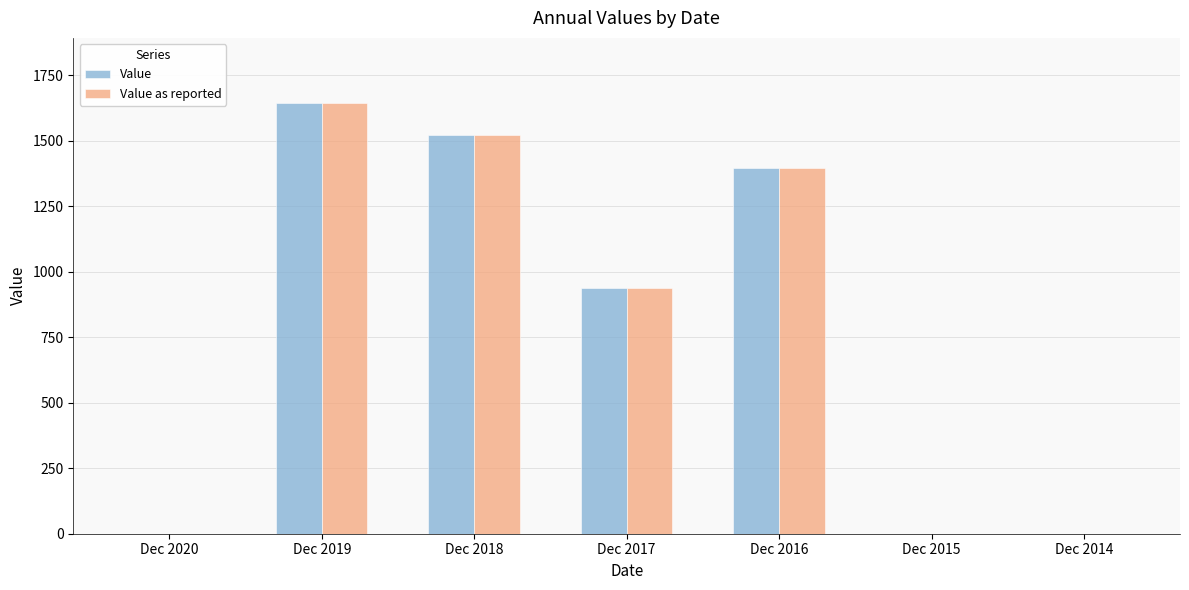

Is the value of Value as reported at Dec 2016 greater than the value of Value at Dec 2014?

Yes